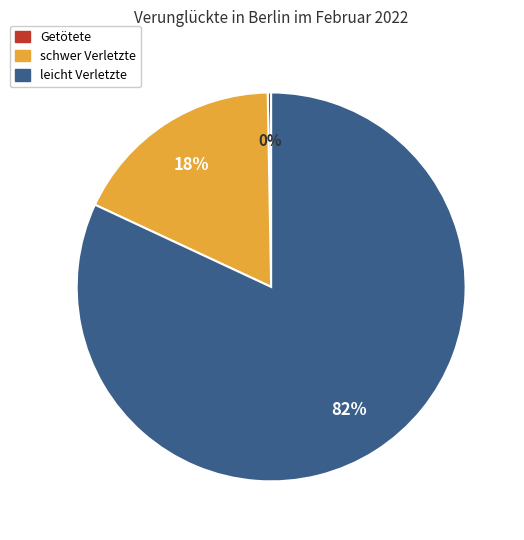

Which slice is the smallest?

Getötete